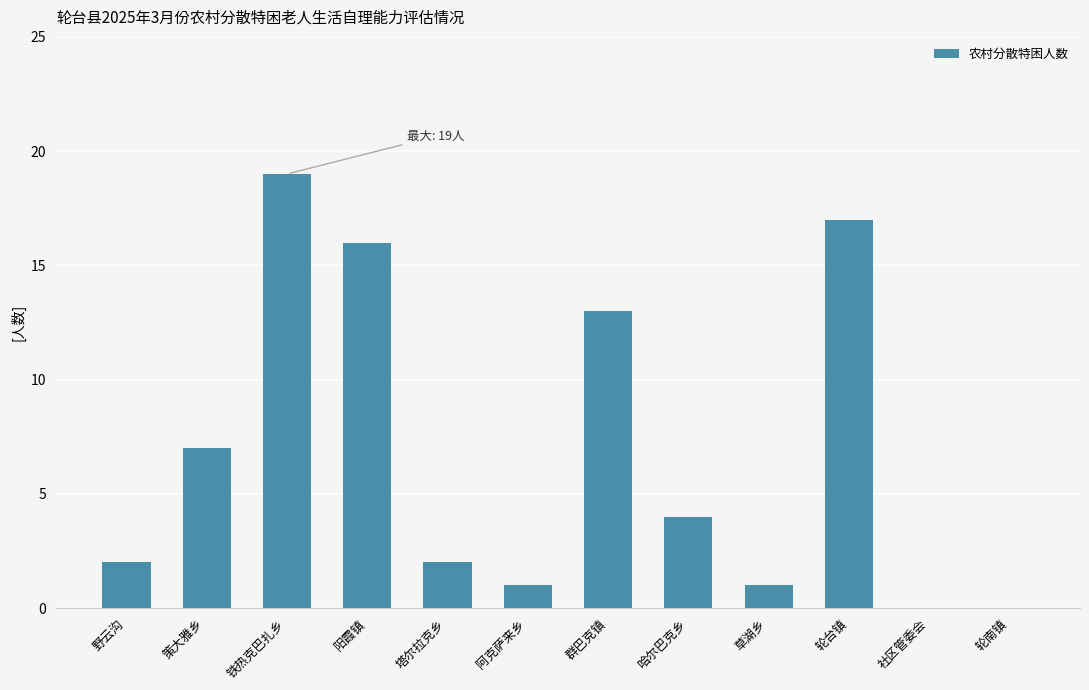

Reading right to left, extract all data points from this chart.

轮南镇=0	社区管委会=0	轮台镇=17	草湖乡=1	哈尔巴克乡=4	群巴克镇=13	阿克萨来乡=1	塔尔拉克乡=2	阳霞镇=16	铁热克巴扎乡=19	策大雅乡=7	野云沟=2